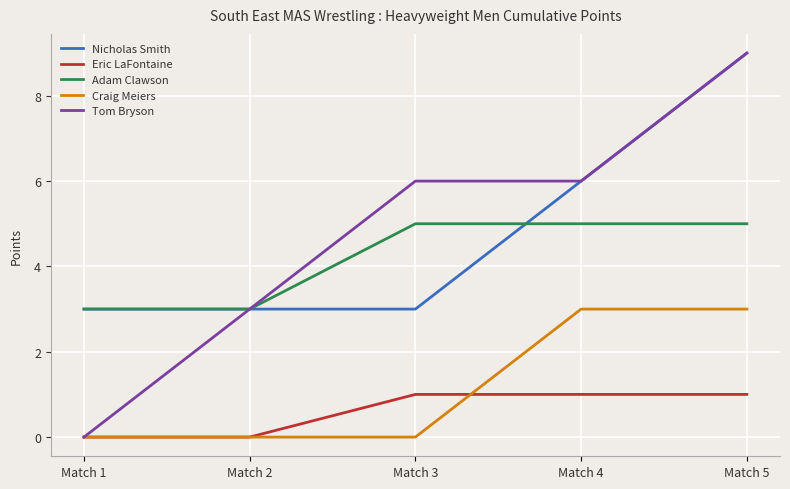

At which label is Tom Bryson closest to 4?

Match 2